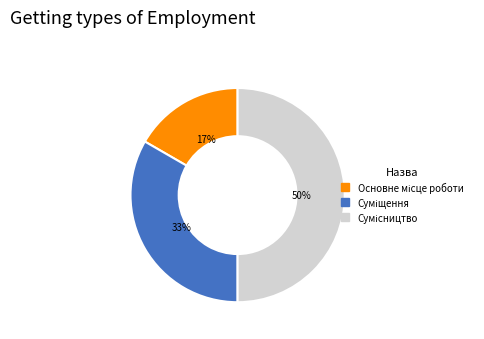

To the nearest percent, what is the difference between the largest and smallest slice percentages?

33%